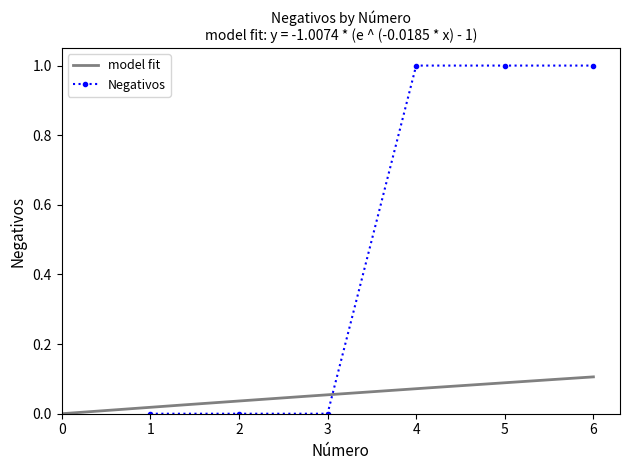

The Negativos series shows 0 at 2. True or false?

True